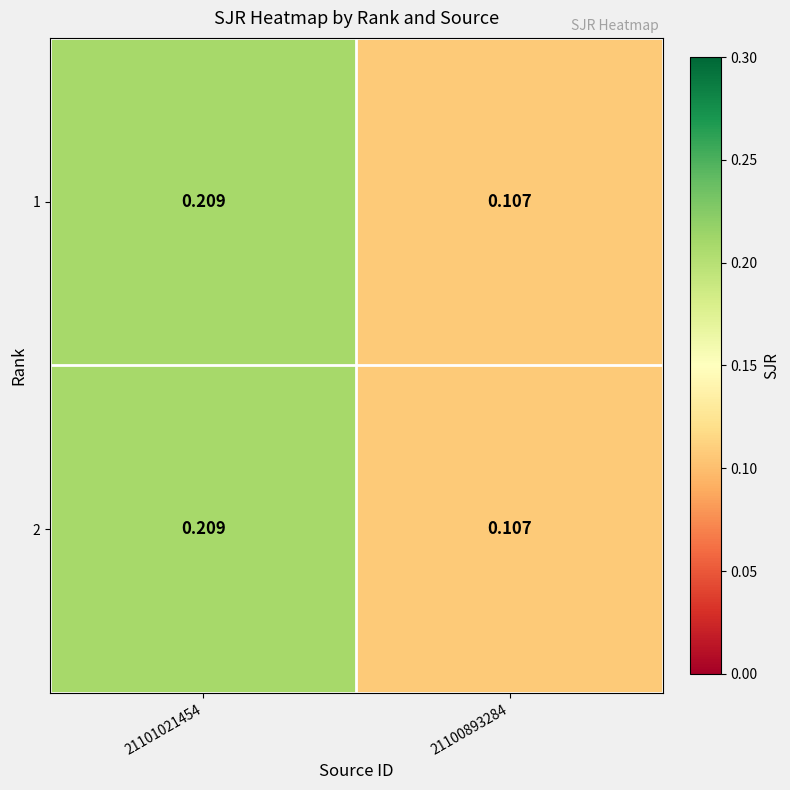

At which category is the sum across all series the highest?

21101021454